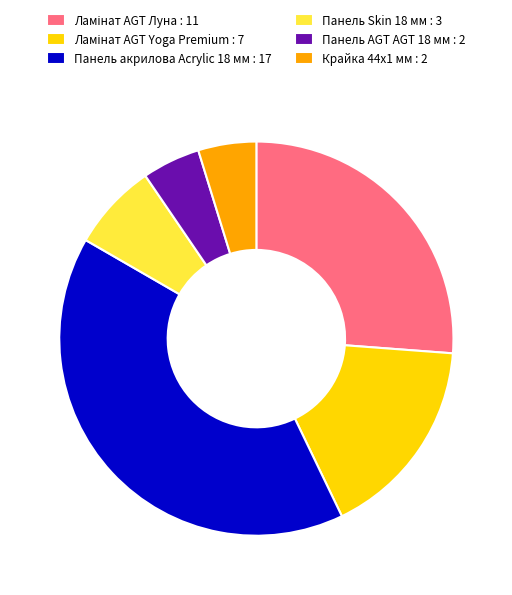

Between Панель AGT AGT 18 мм and Панель акрилова Acrylic 18 мм, which is larger?

Панель акрилова Acrylic 18 мм